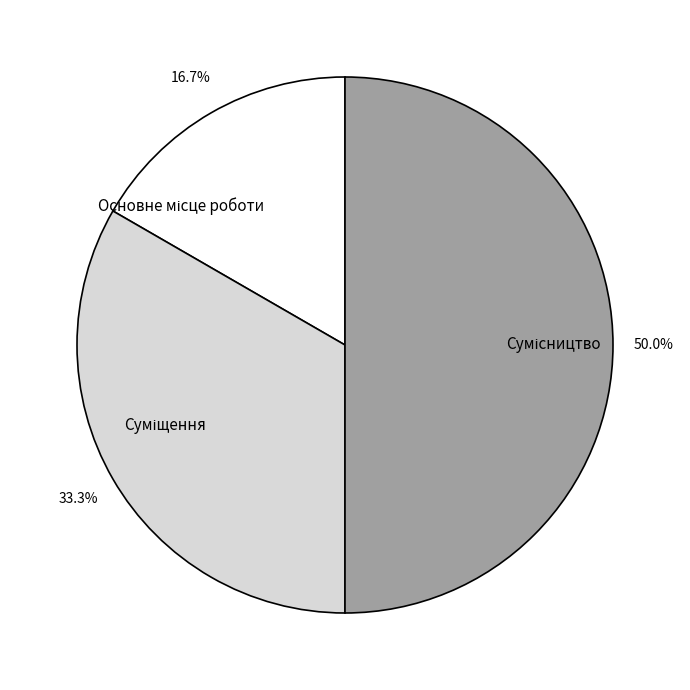

What is the change in value from Основне місце роботи to Суміщення?

+1